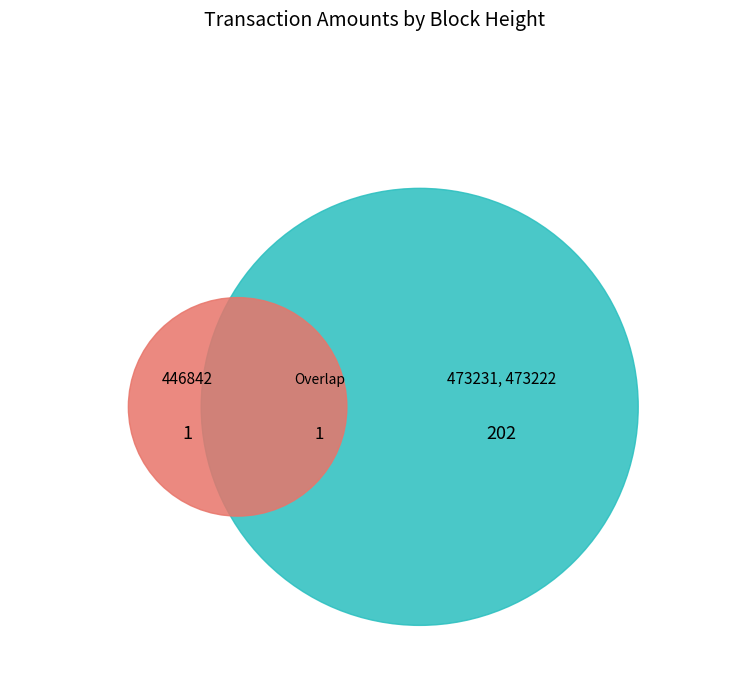

How many segments does this pie chart have?

3